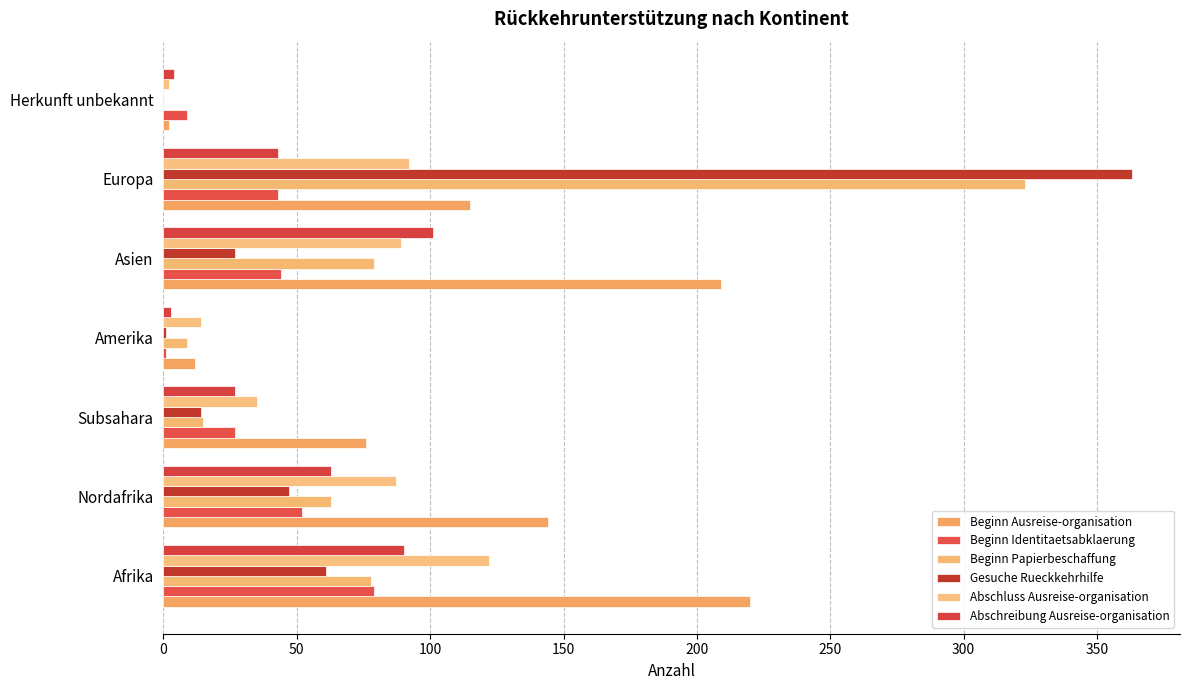

Count the number of categories in the chart.

7